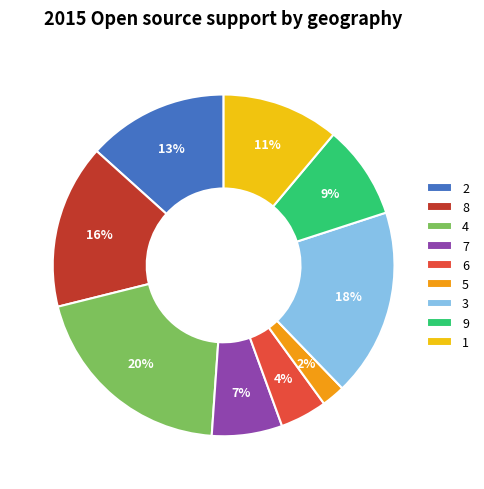

To the nearest percent, what percentage of the pie is 7?

7%